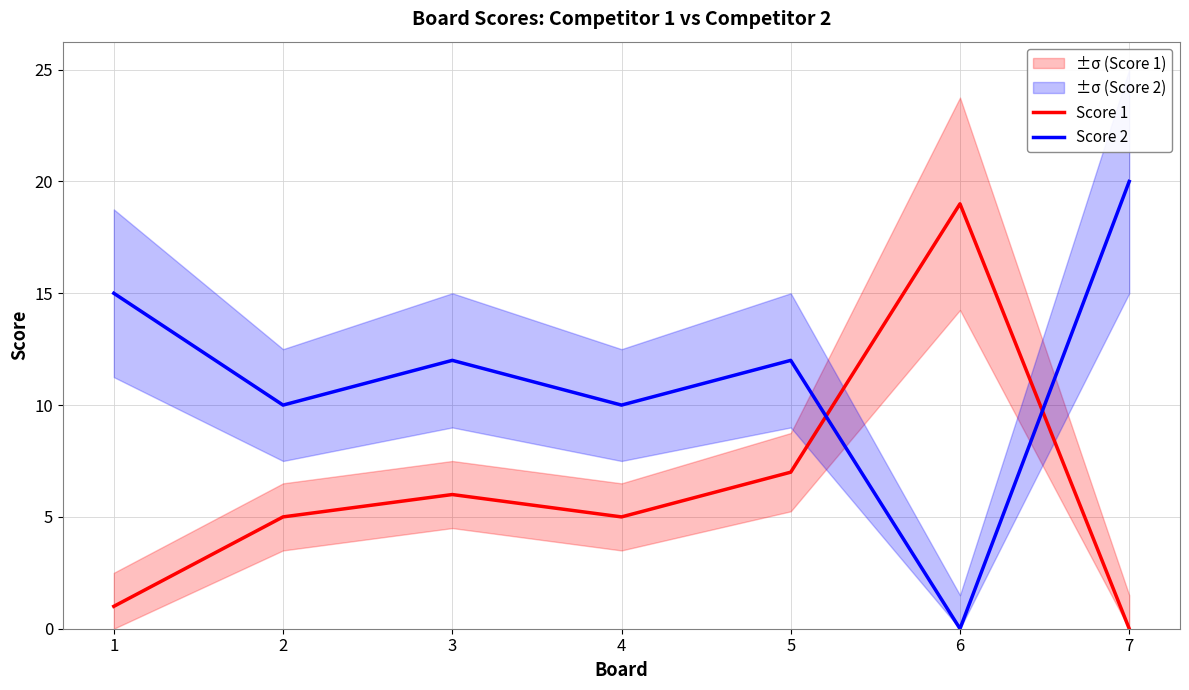

How many times do Score 2 and Score 1 cross each other?

2